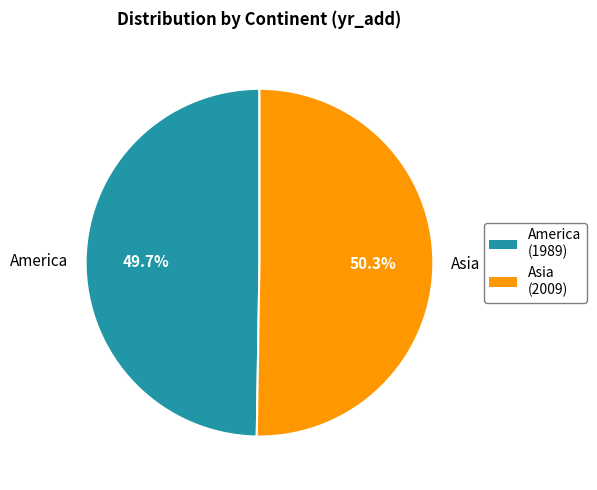

Which has a higher value, America or Asia?

Asia